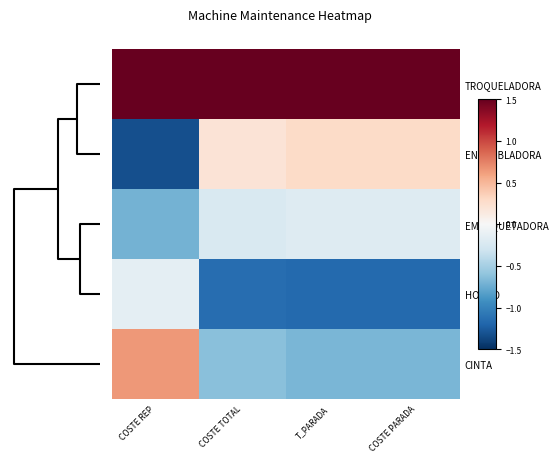

Reading left to right, list all the values displayed in this chart.

TROQUELADORA: COSTE REP=1.5	COSTE TOTAL=1.8	T_PARADA=1.7	COSTE PARADA=1.7
ENSAMBLADORA: COSTE REP=-1.3	COSTE TOTAL=0.2	T_PARADA=0.3	COSTE PARADA=0.3
EMPAQUETADORA: COSTE REP=-0.7	COSTE TOTAL=-0.2	T_PARADA=-0.2	COSTE PARADA=-0.2
HORNO: COSTE REP=-0.1	COSTE TOTAL=-1.1	T_PARADA=-1.2	COSTE PARADA=-1.2
CINTA: COSTE REP=0.6	COSTE TOTAL=-0.6	T_PARADA=-0.7	COSTE PARADA=-0.7